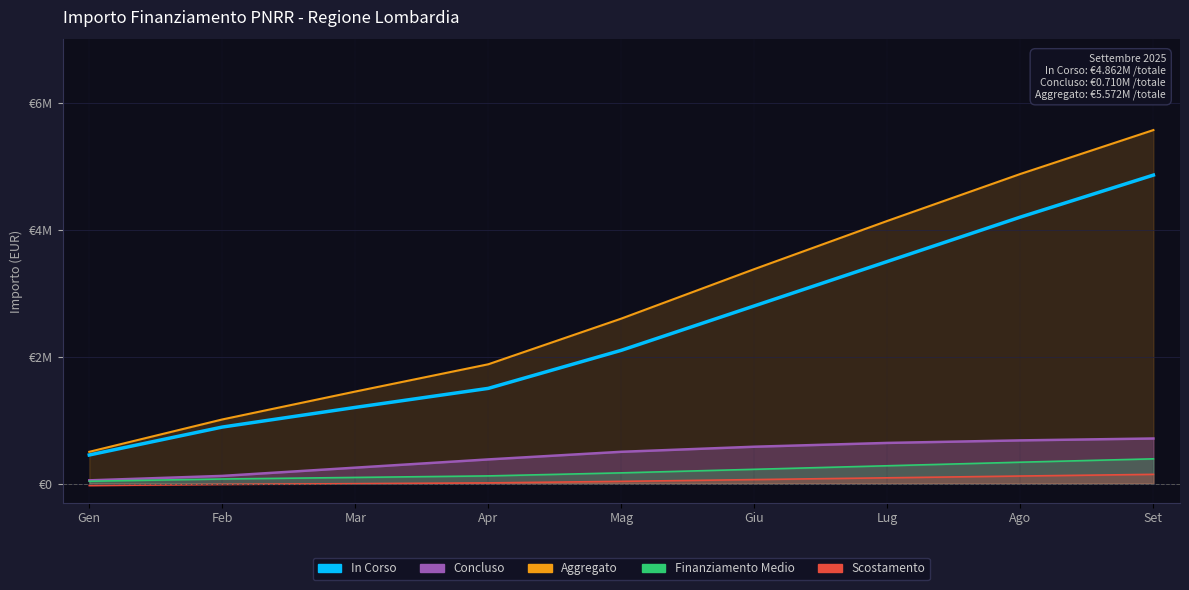

The value at Apr is 2265705. True or false?

False